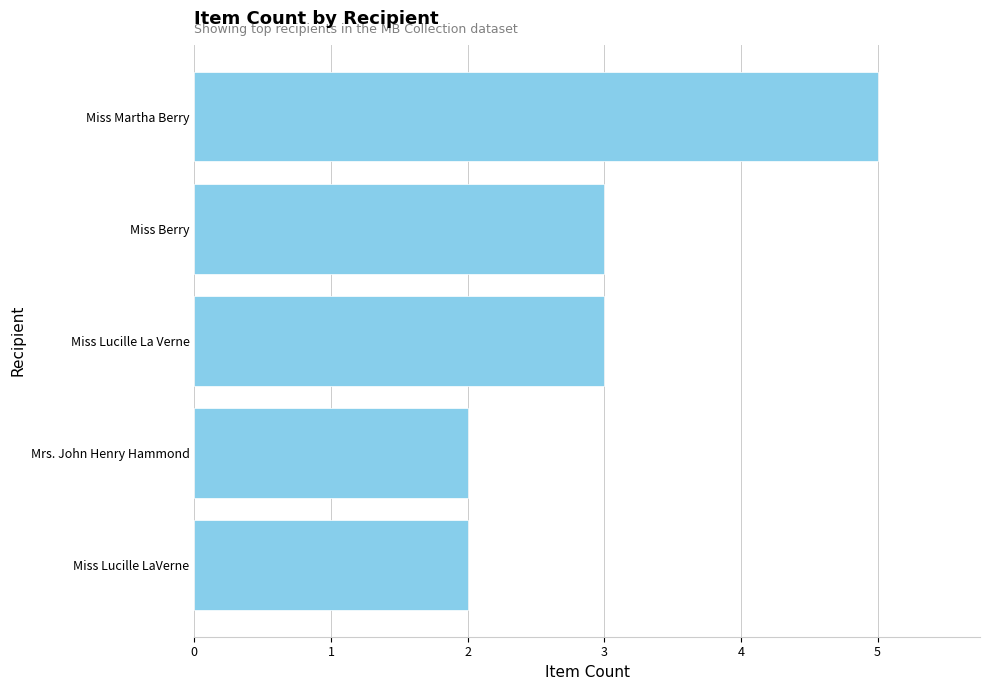

What is the average value?

3